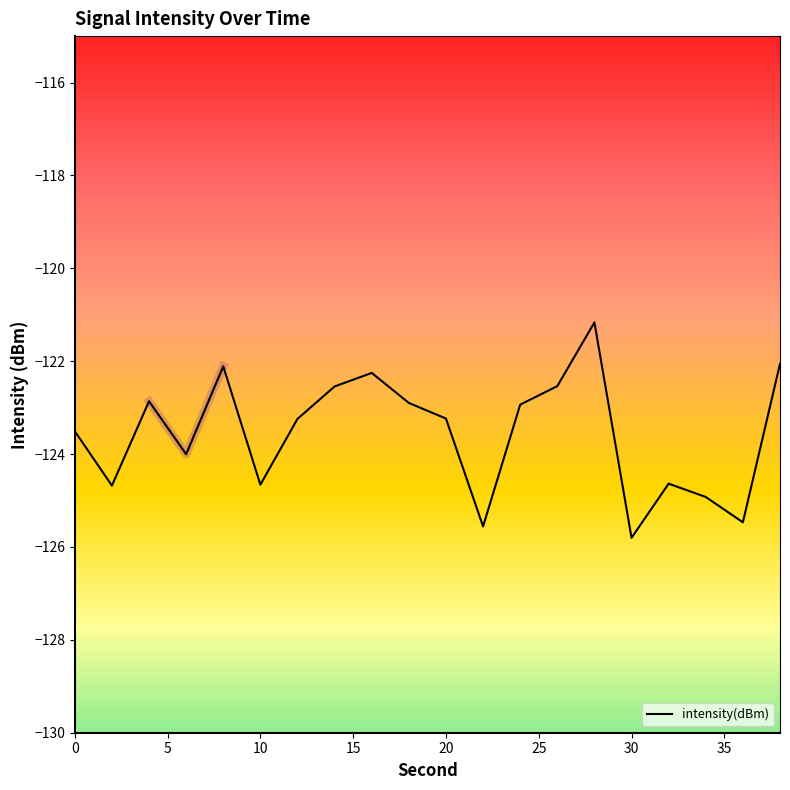

The value of intensity(dBm) at 10 is -40.6. True or false?

False